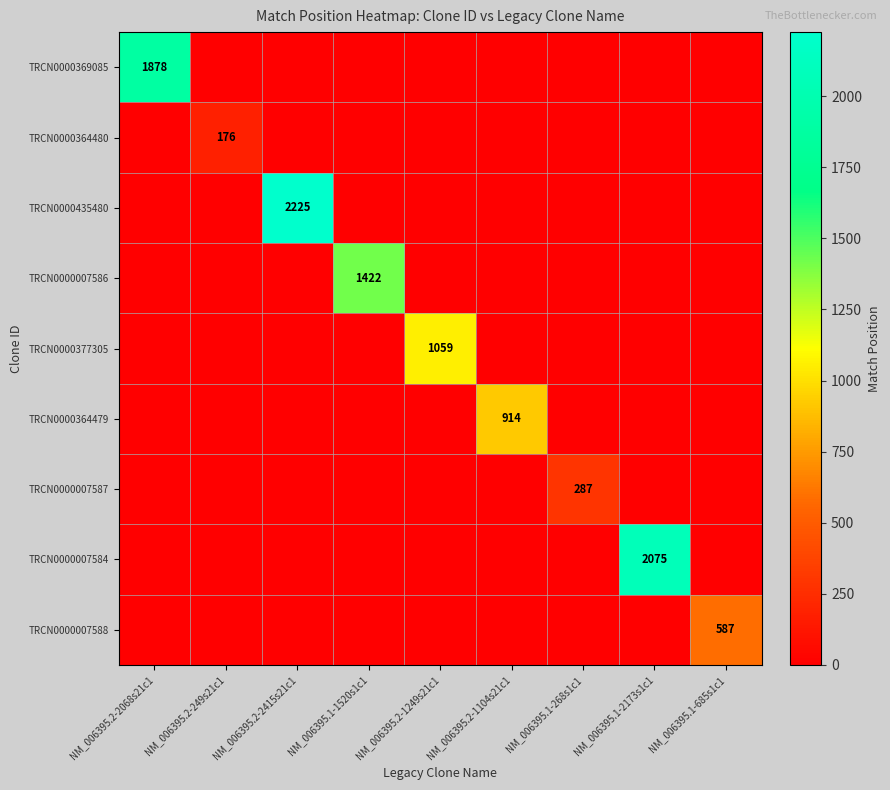

The TRCN0000364479 series shows 914 at NM_006395.2-1104s21c1. True or false?

True